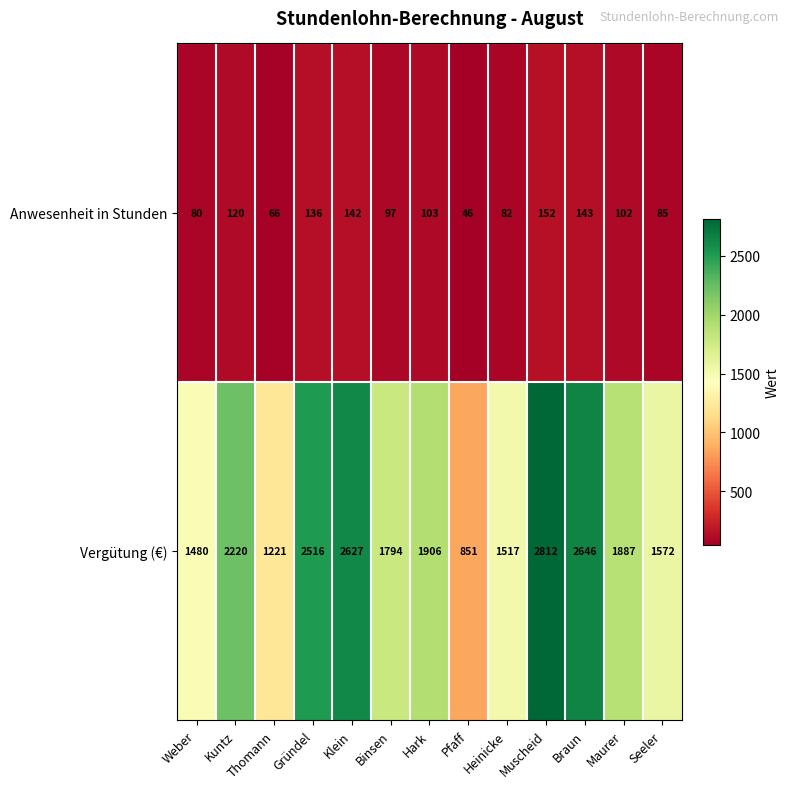

What is the difference between the Anwesenheit in Stunden values at Maurer and Thomann?

36